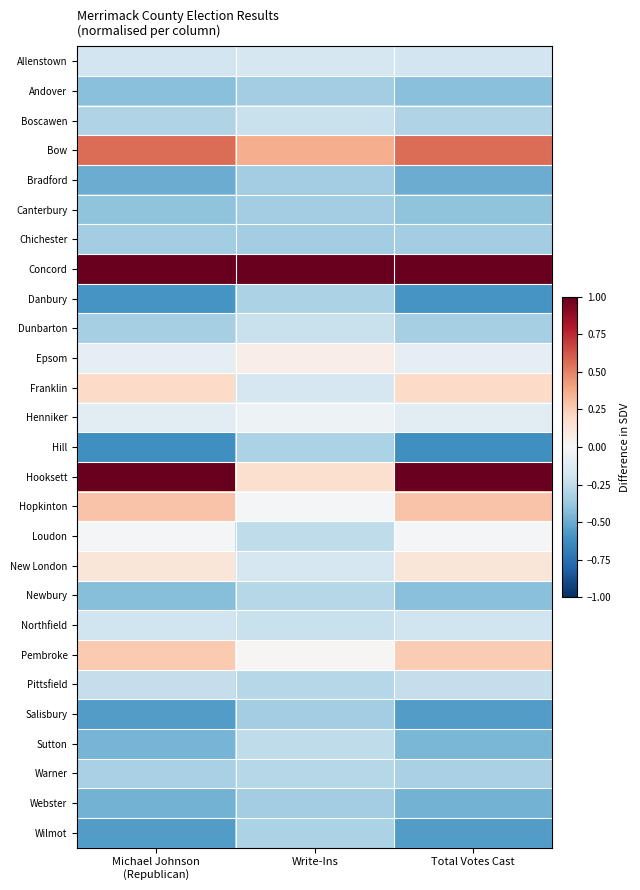

What is the maximum value shown in the chart?

5.0